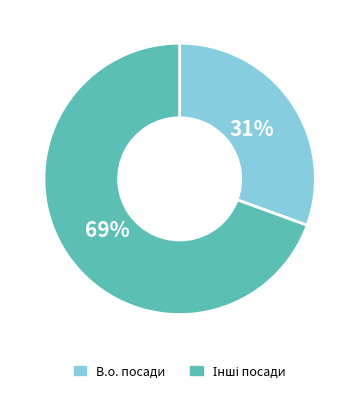

To the nearest percent, what is the average slice percentage?

50%